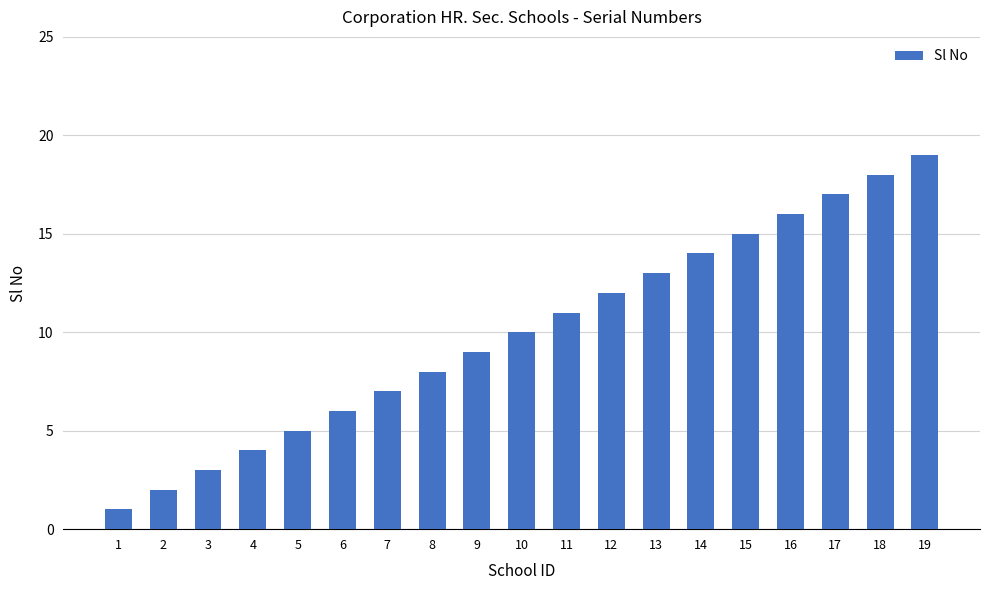

What is the sum of the values at 16 and 15?

31